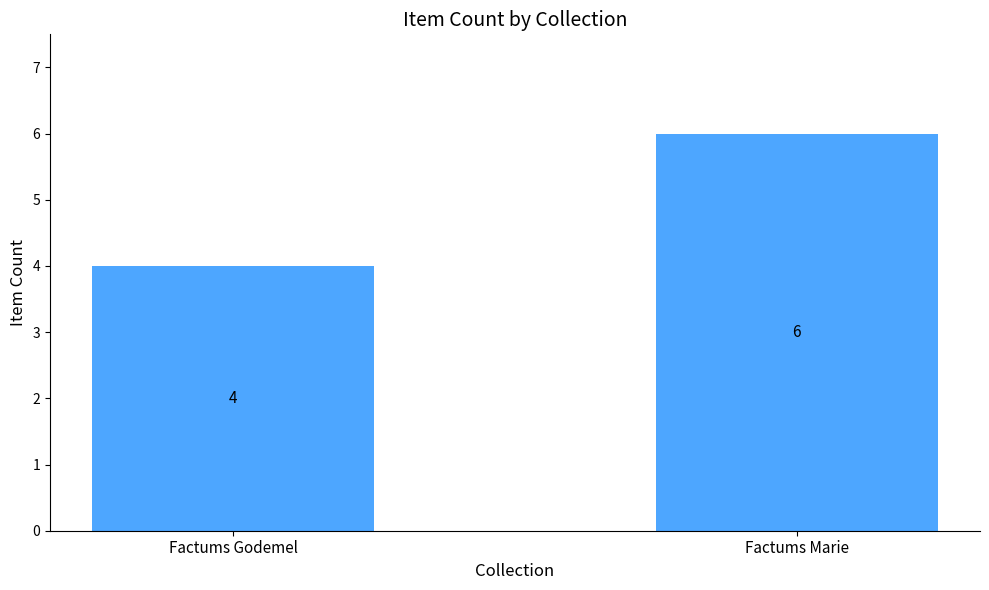

What is the ratio of the value at Factums Godemel to the value at Factums Marie?

0.7